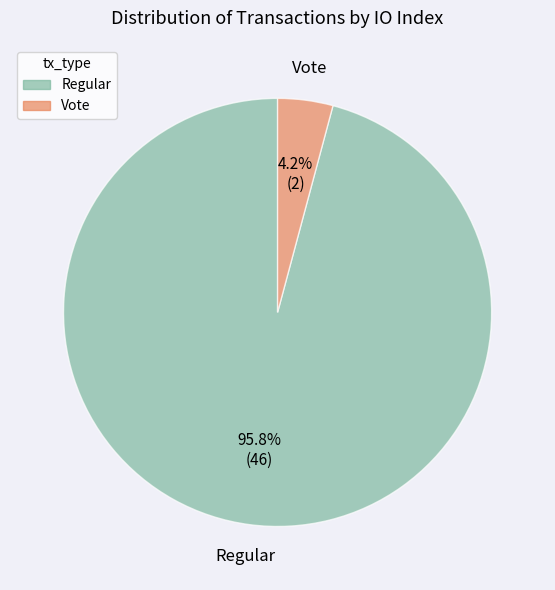

To the nearest percent, what is the difference between the largest and smallest slice percentages?

92%